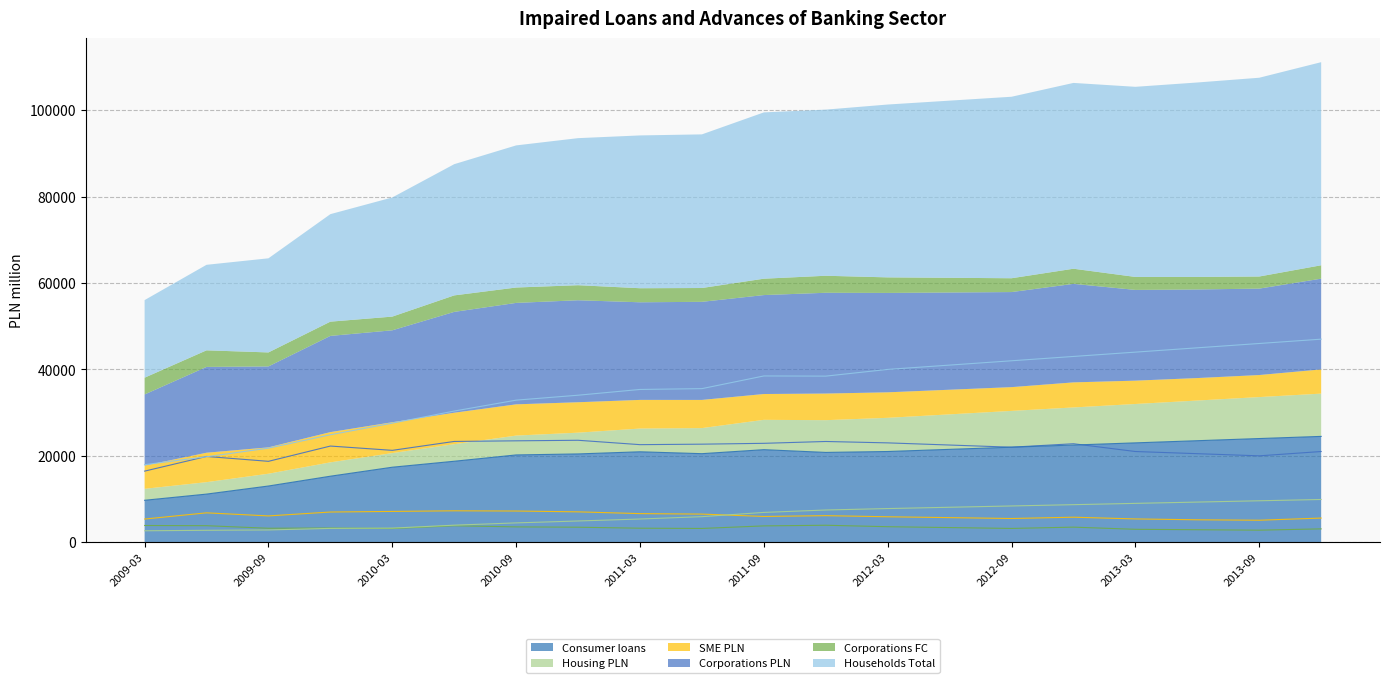

Rank the categories by Corporations FC value from lowest to highest.

2013-09, 2013-06, 2013-03, 2013-12, 2010-03, 2011-06, 2012-09, 2009-09, 2011-03, 2009-12, 2012-06, 2010-12, 2012-12, 2010-09, 2012-03, 2011-09, 2010-06, 2009-06, 2009-03, 2011-12